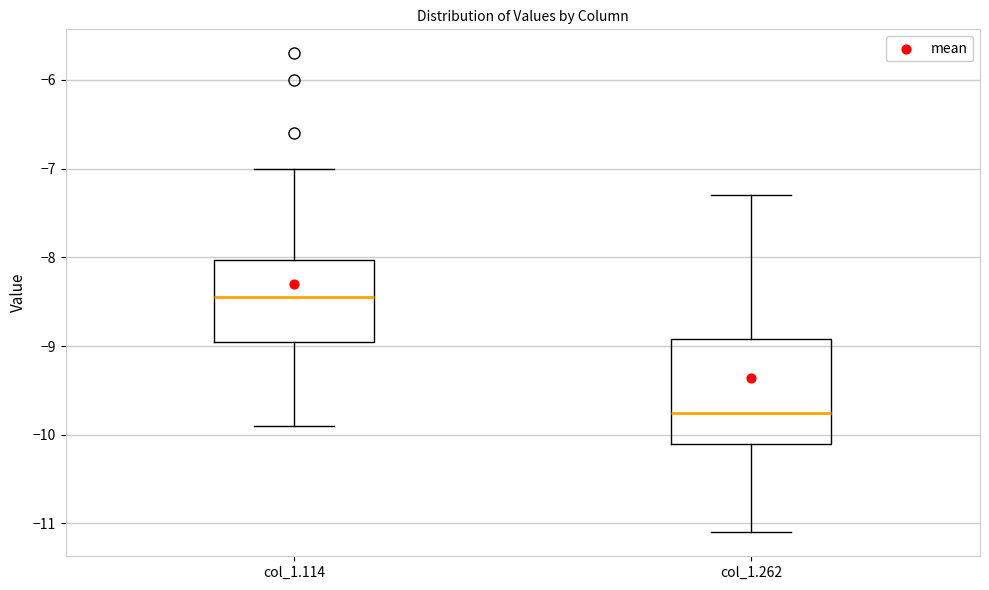

Where is the upper edge of the box for col_1.262 on the y-axis? The values are not printed on the chart, so give them approximately, as read against the axis.

-8.9